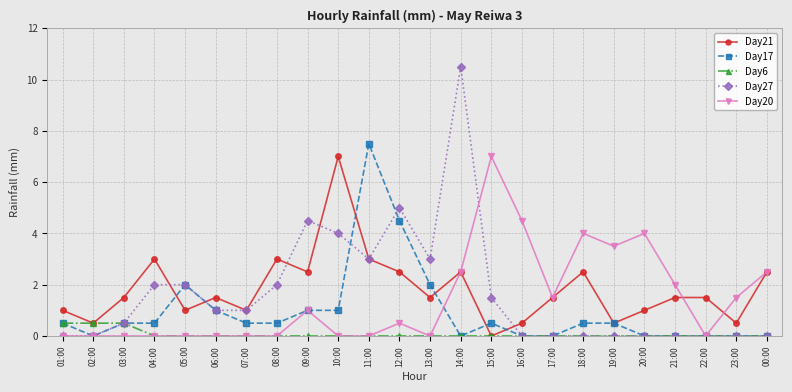

What position from the right is 18:00?

7